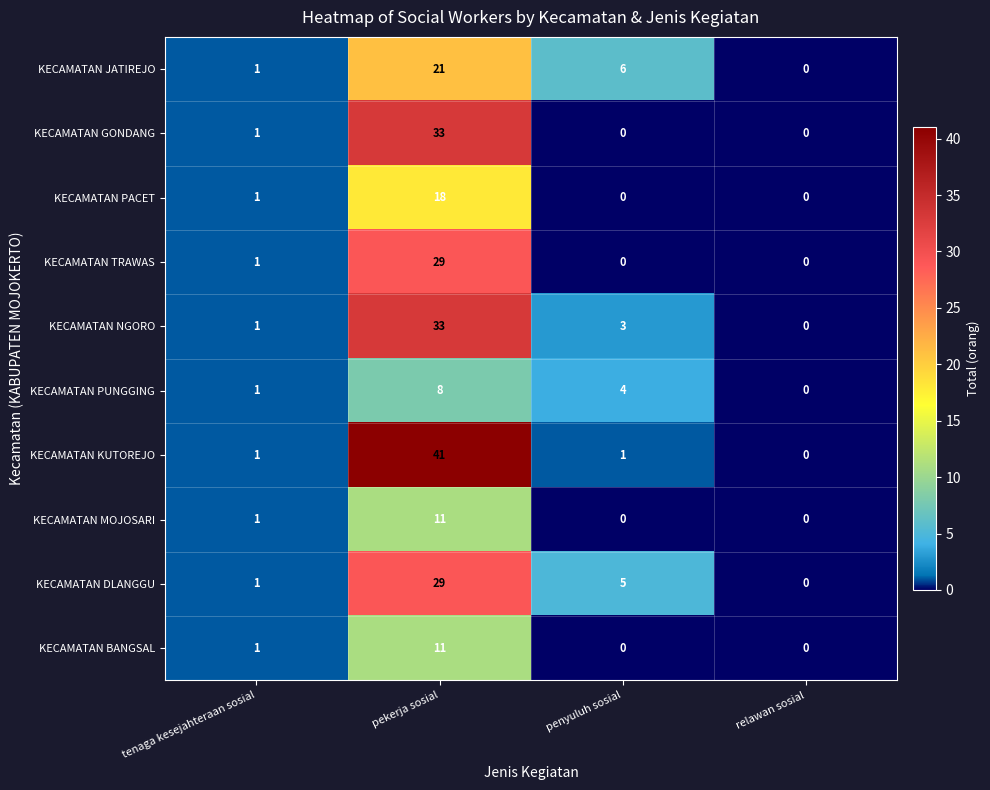

At how many categories does at least one series exceed 34?

1